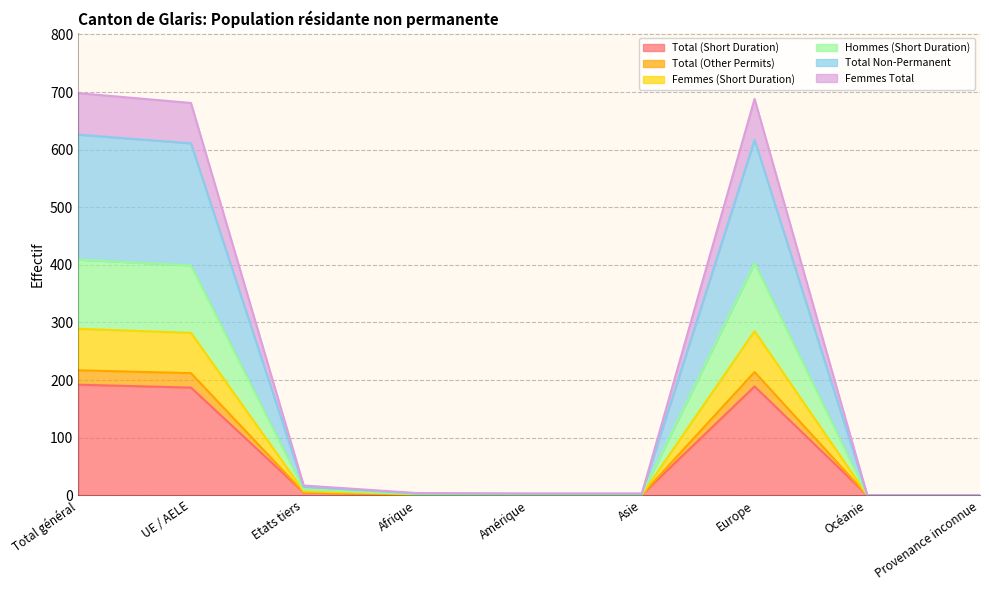

True or false: Total Non-Permanent and Hommes (Short Duration) cross at least once.

False